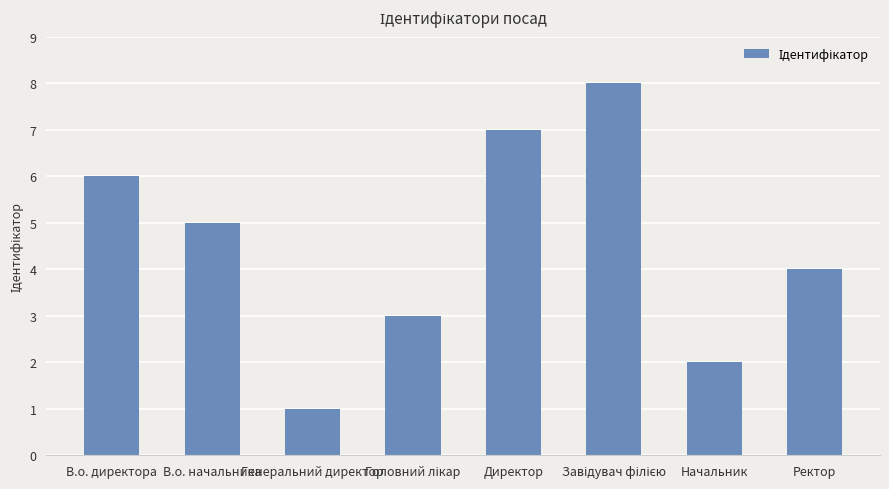

What is the label of the 8th bar from the right?

В.о. директора